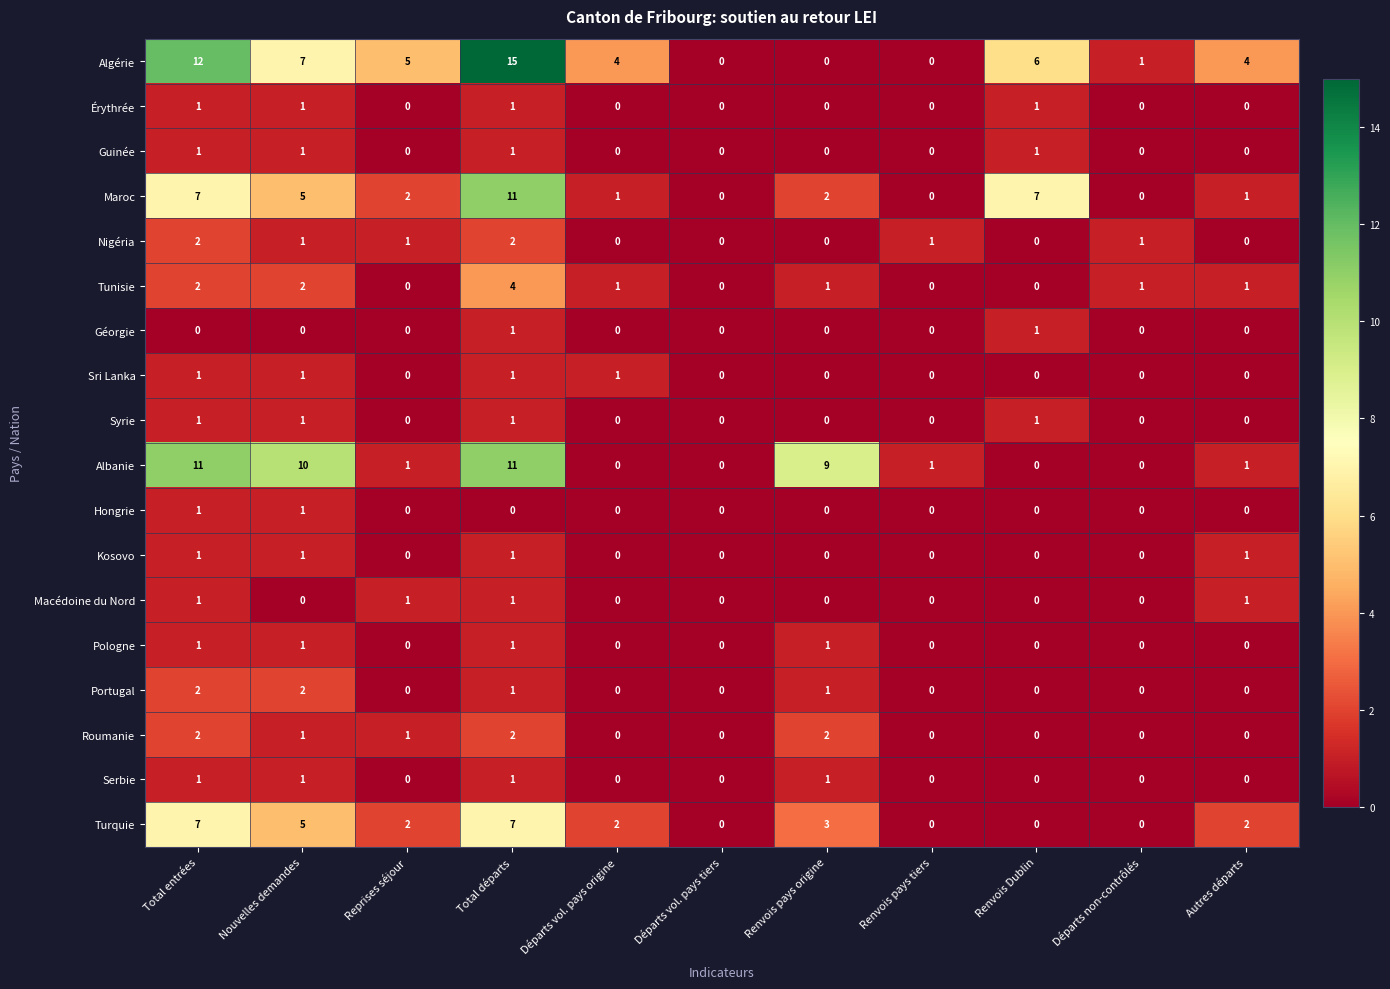

What is the spread (max minus min) of values at Renvois pays tiers?

1